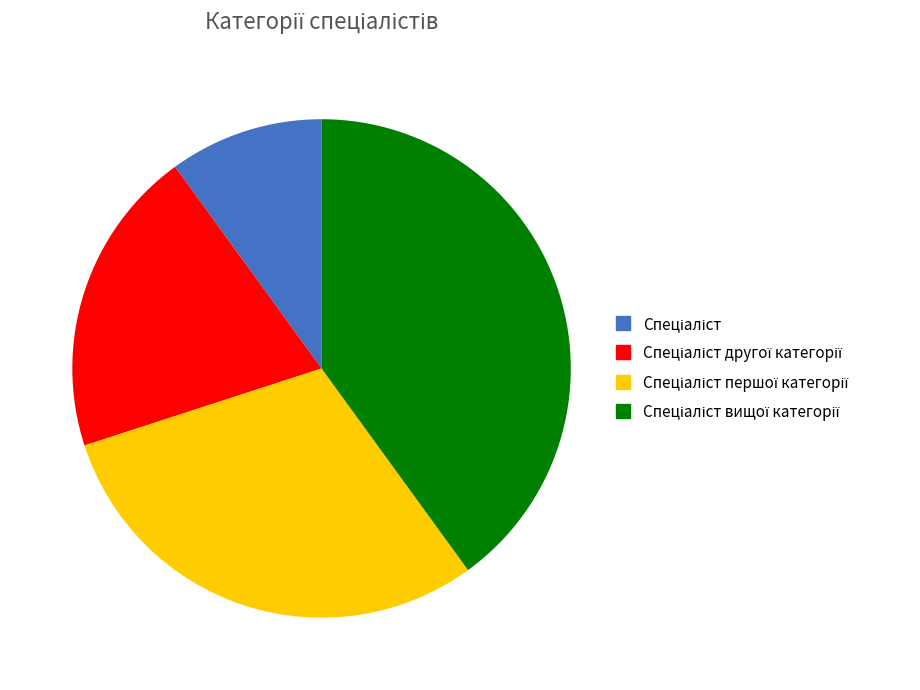

Does any single category account for the majority?

No